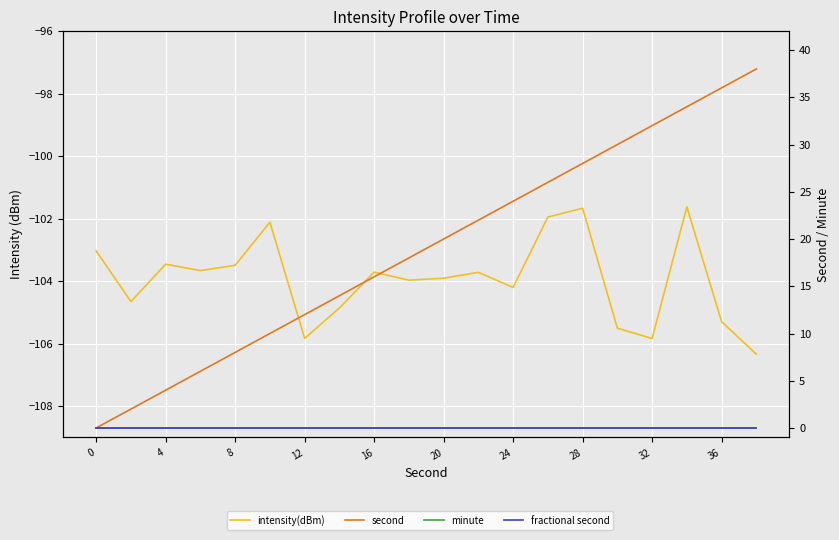

Which series has the largest range (max minus min)?

second